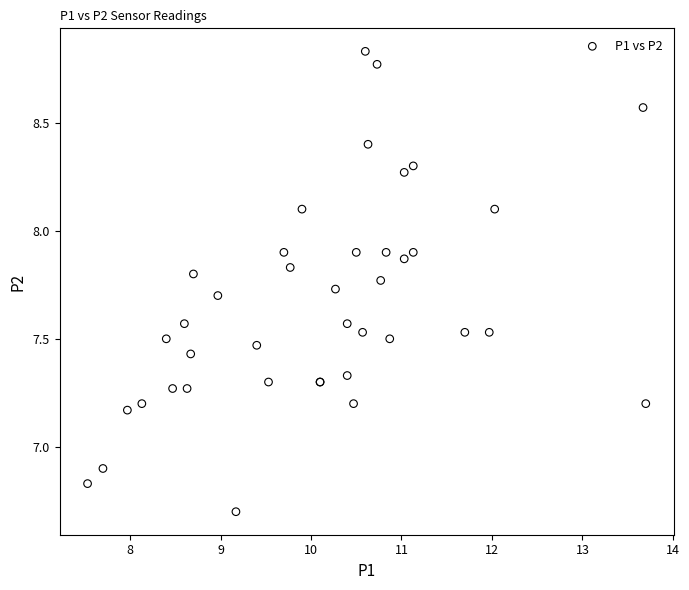

What Y value in the scatter plot is closest to 7?

6.9